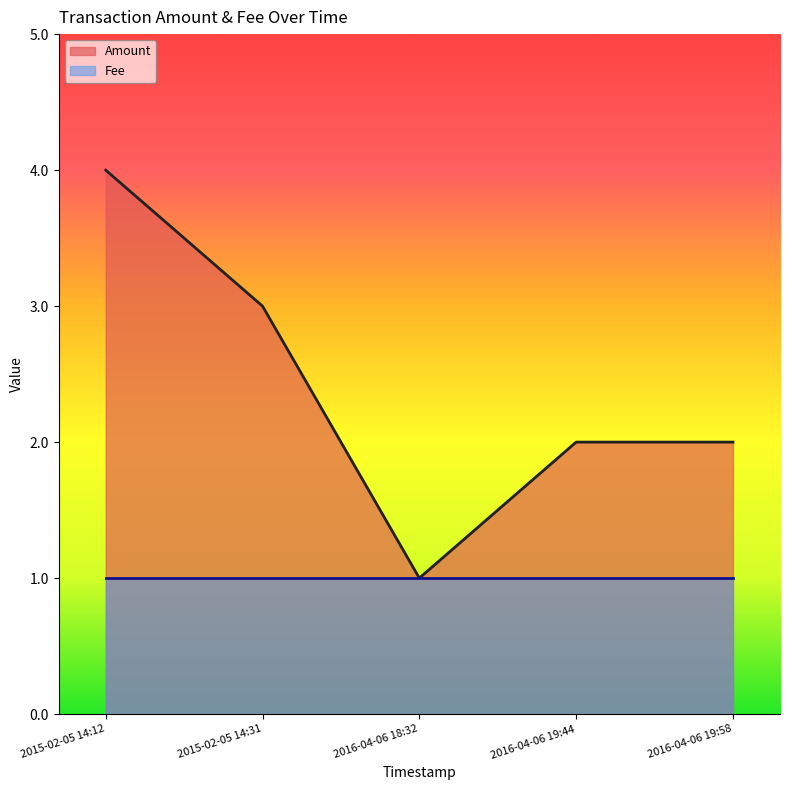

What is the maximum value shown in the chart?

4